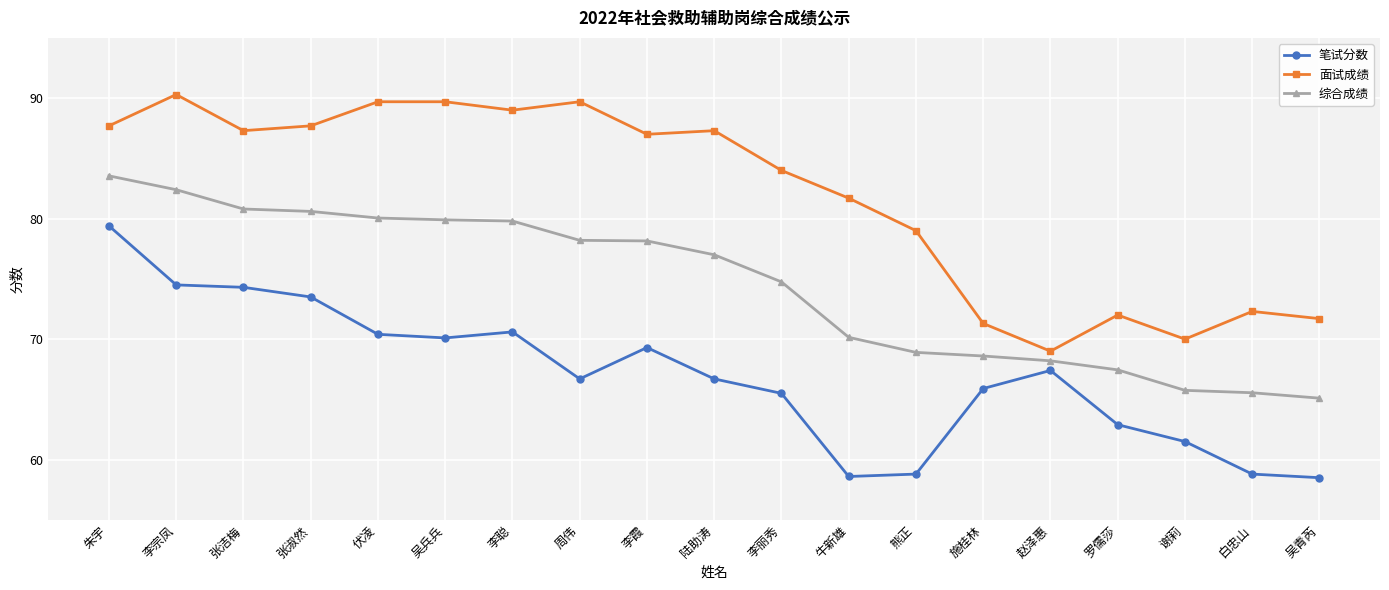

What is the average value of the 面试成绩 series?

81.9